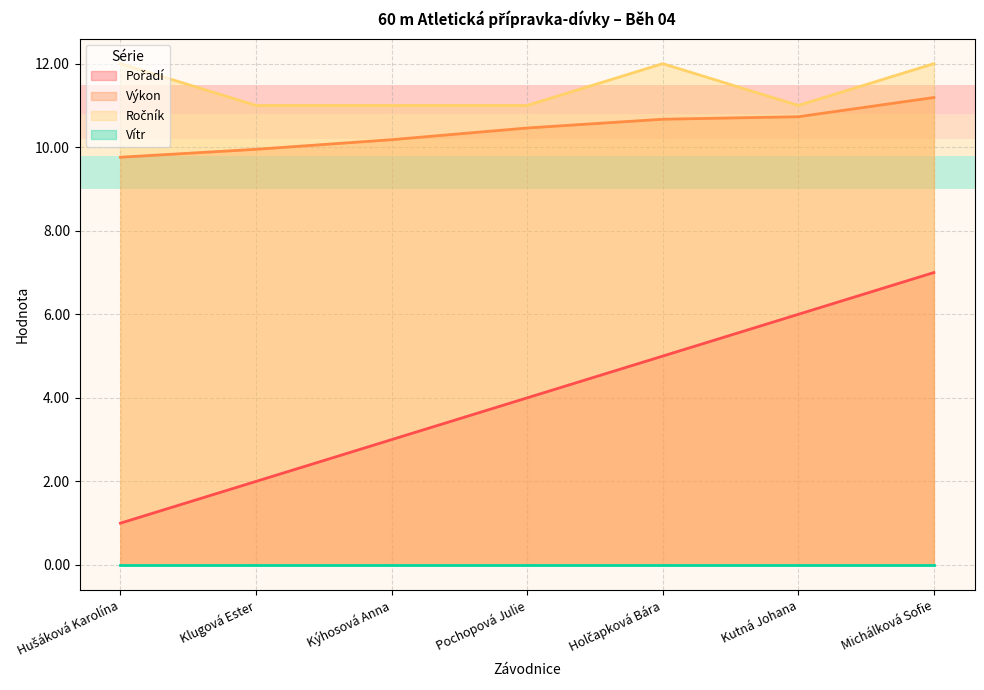

At which category does the chart reach its peak across all series?

Hušáková Karolína